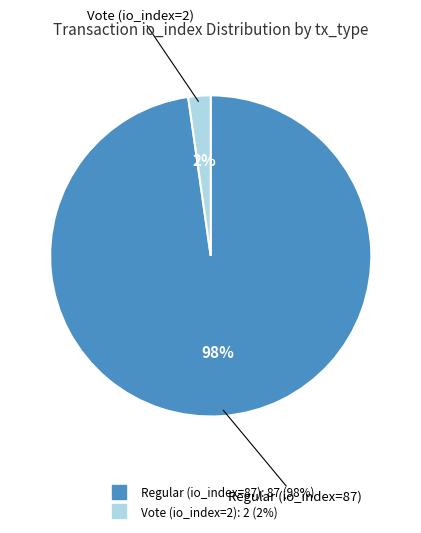

To the nearest percent, what is the difference between the Vote (io_index=2) and Regular (io_index=87) slice percentages?

96%